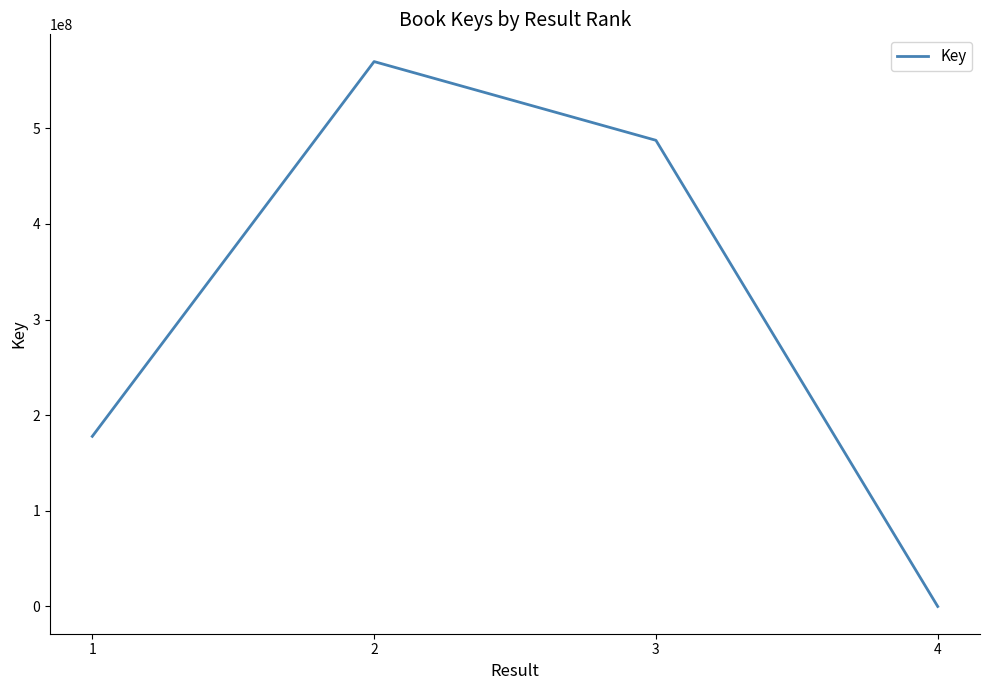

Is it true that the value at 3 is 833581089?

False